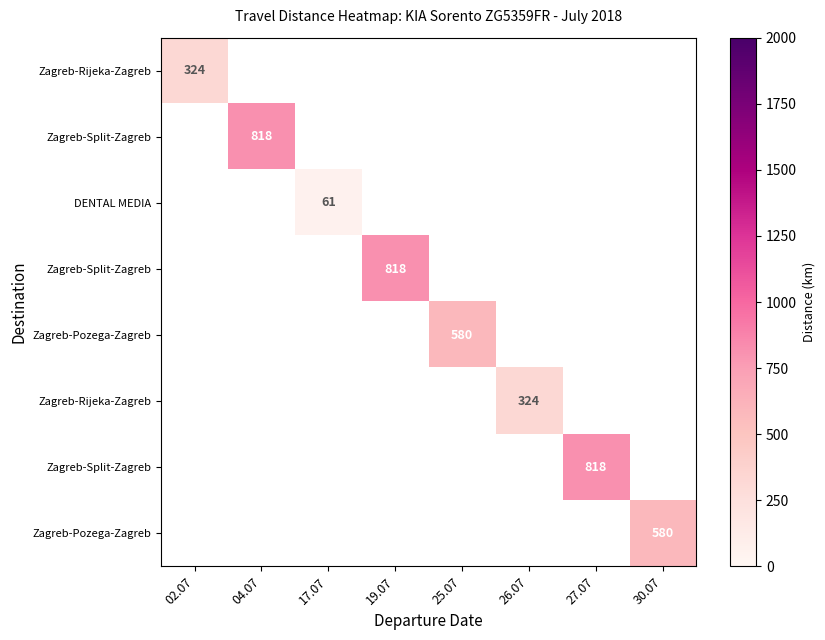

How many data points does each series have?

8